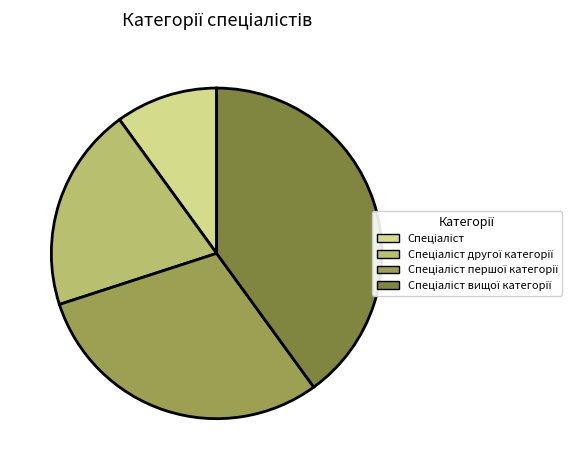

Count the number of slices in the pie.

4